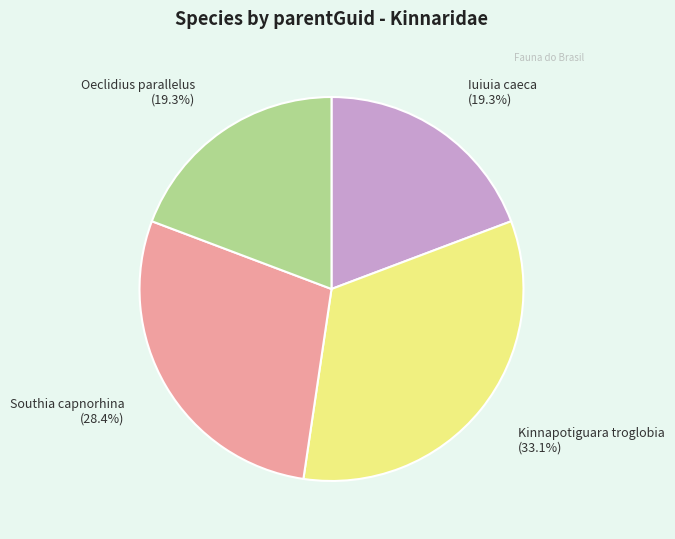

Is there a majority slice in this chart?

No